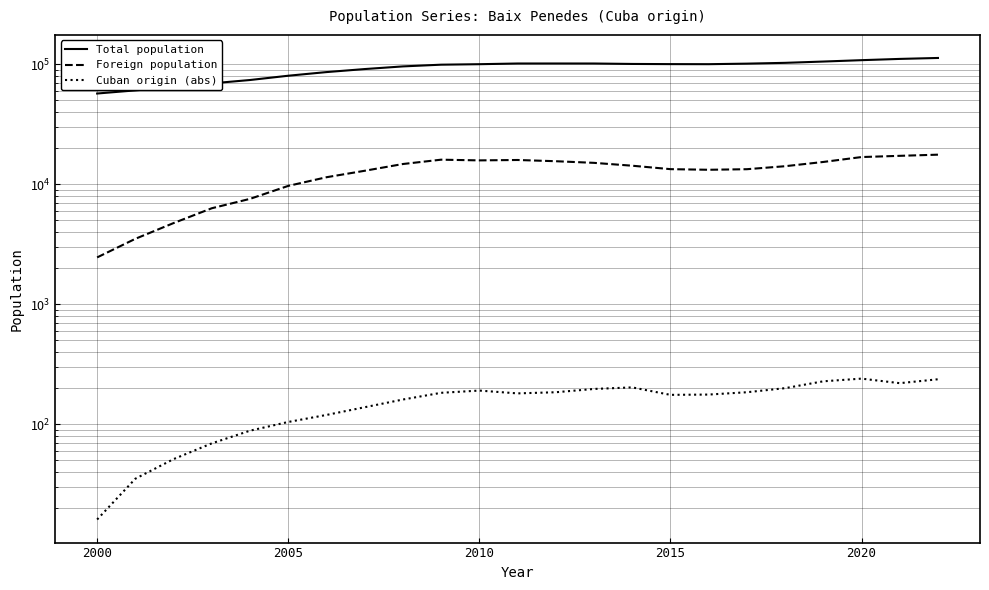

Is this an area chart (filled region under the line)?

No